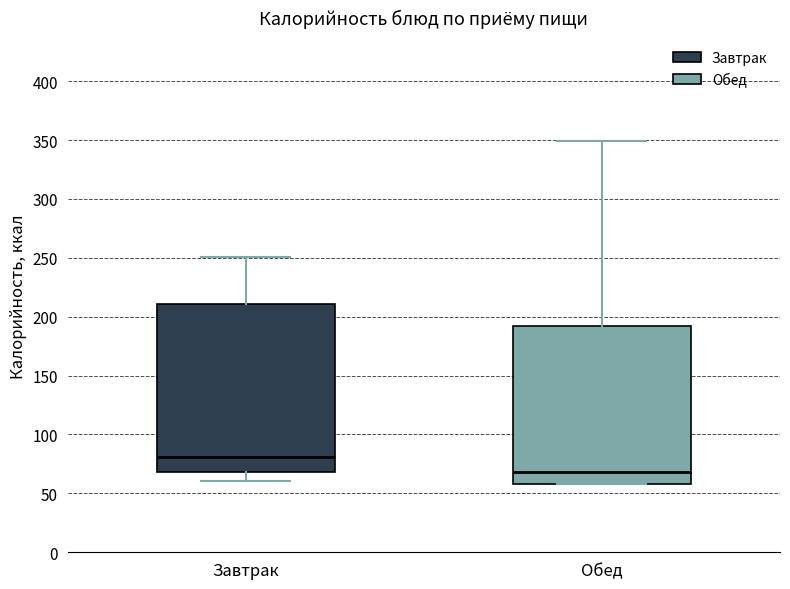

Where does the lower whisker of the box for Завтрак end on the y-axis? The values are not printed on the chart, so give them approximately, as read against the axis.

60